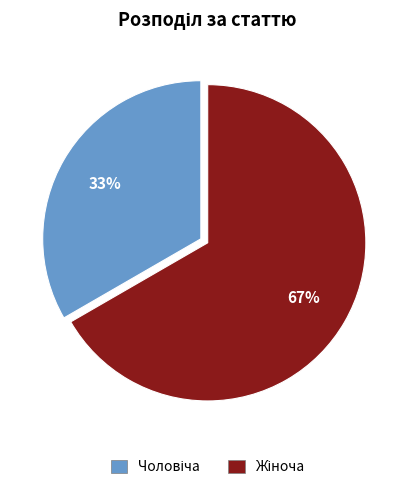

Does any single category account for the majority?

Yes